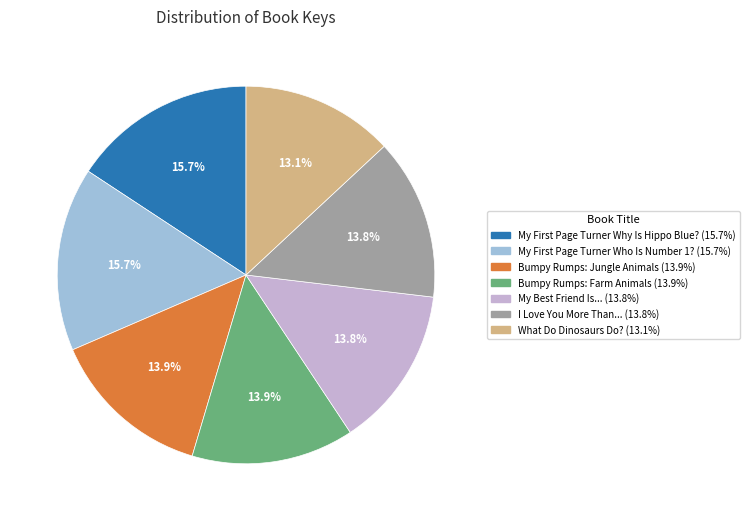

Does any single category account for the majority?

No